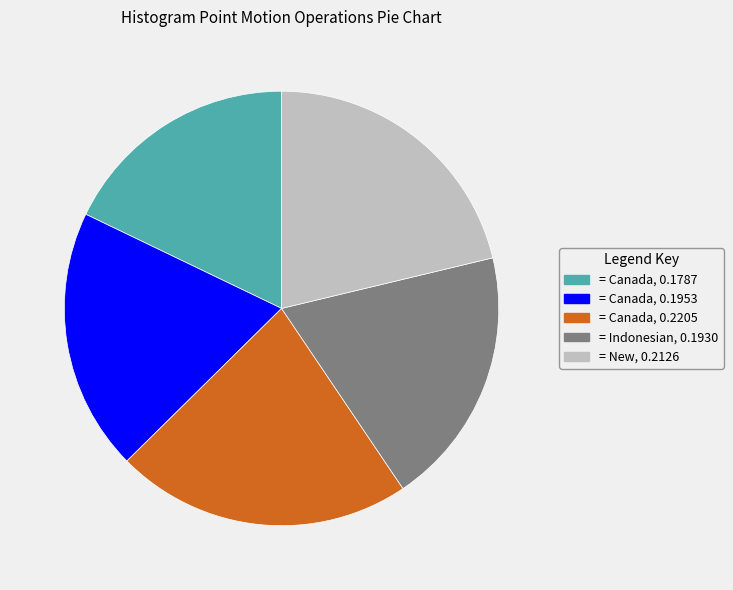

Is there any slice that represents more than half of the pie?

No